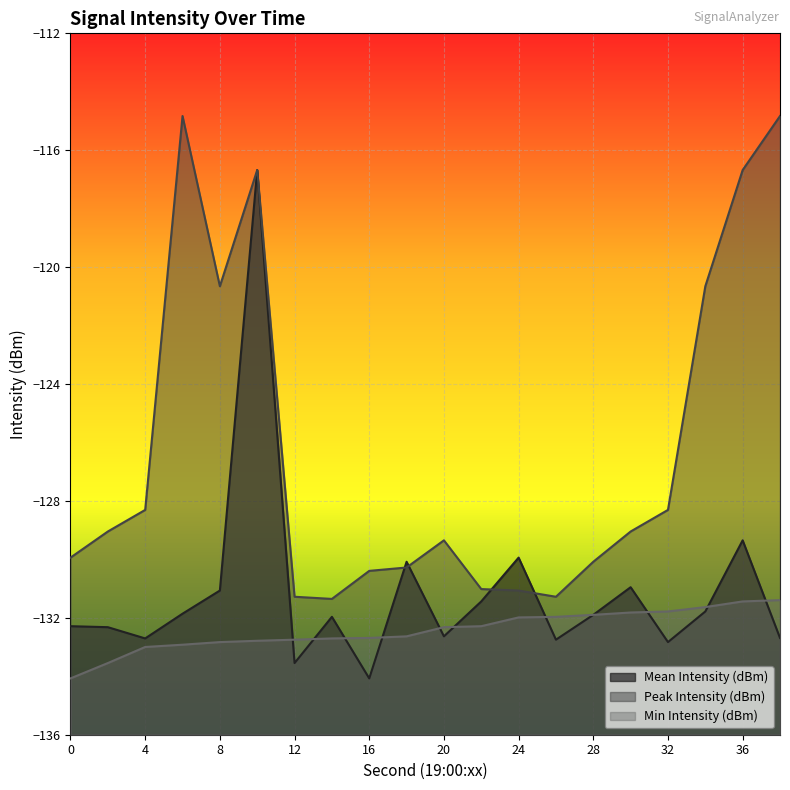

Which series has the largest range (max minus min)?

Mean Intensity (dBm)